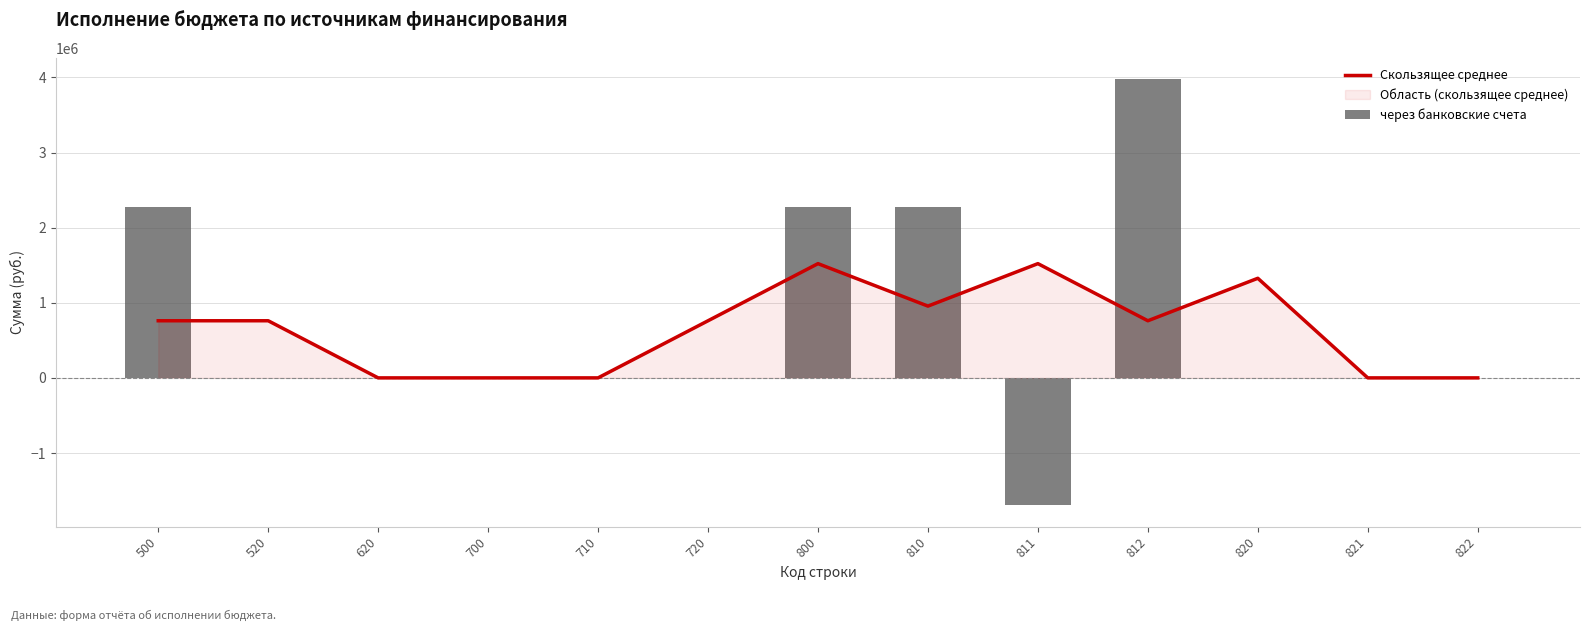

Is it true that через банковские счета equals 3105125.6 at 820?

False